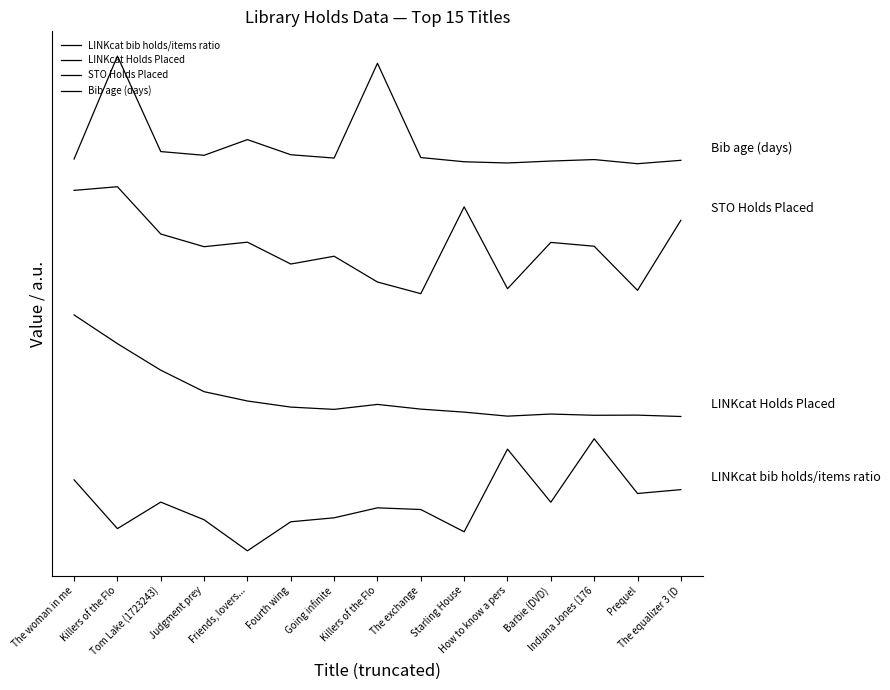

Is it true that LINKcat Holds Placed equals 1.9 at Killers of the Flo?

True